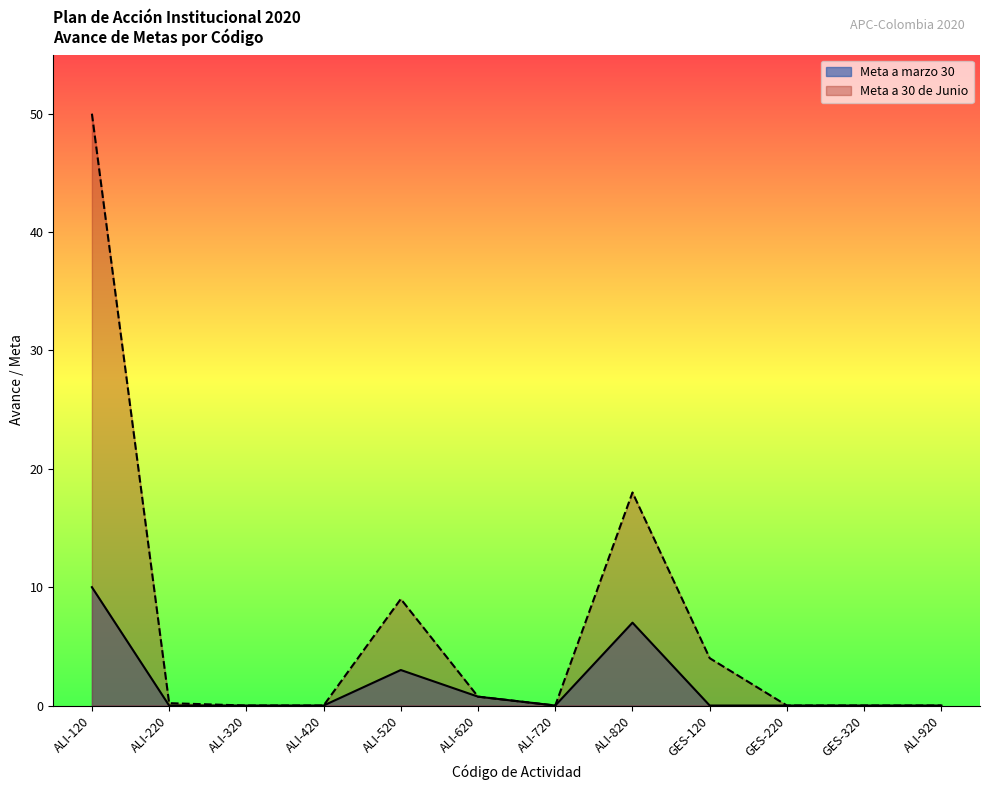

Reading left to right, transcribe all the data shown in this chart.

Meta a marzo 30: 10.0	0.0	0.0	0.0	3.0	0.8	0.0	7.0	0.0	0.0	0.0	0.0
Meta a 30 de Junio: 50.0	0.2	0.0	0.0	9.0	0.8	0.0	18.0	4.0	0.0	0.0	0.0